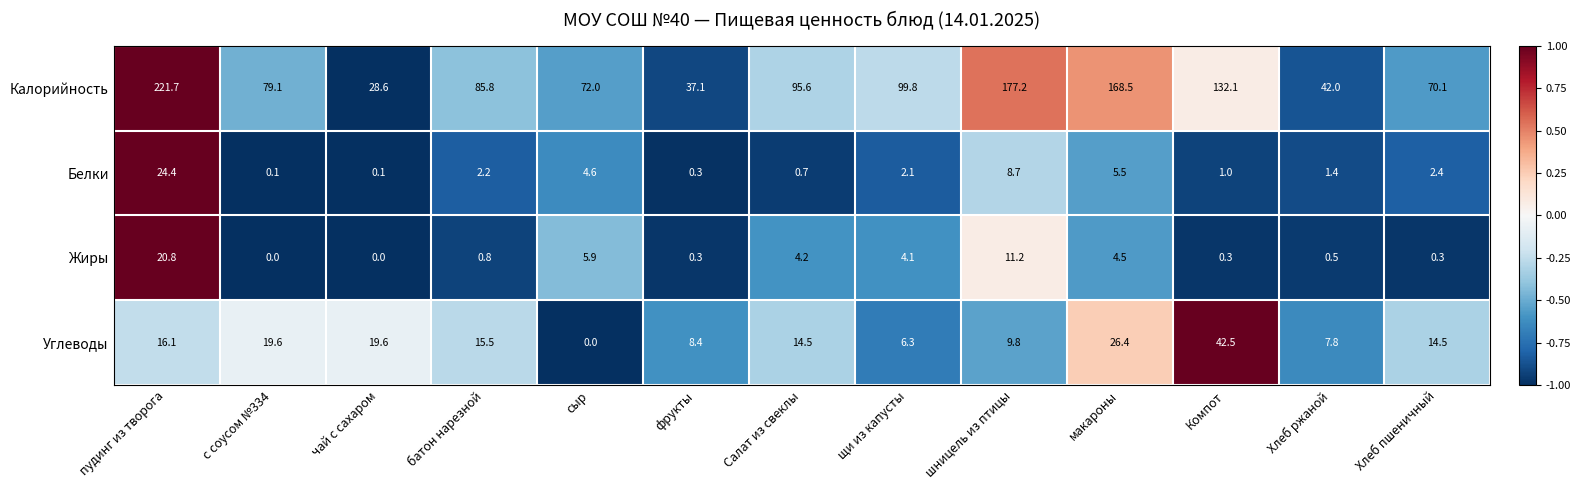

At how many categories does at least one series exceed 0?

13